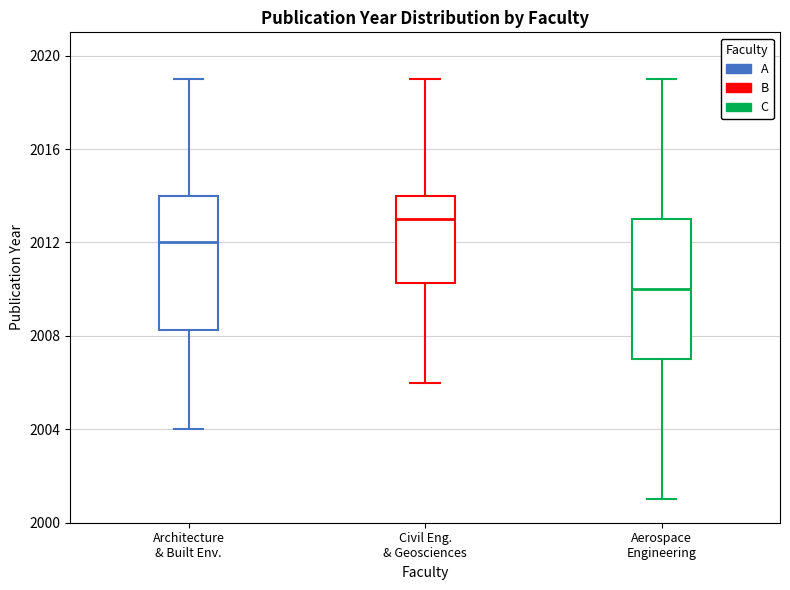

Reading left to right, read every box against the y-axis: the position of its median line, the range the box covers, and the ends of its whiskers. The values are not printed on the chart, so give them approximately, as read against the axis.

Architecture & Built Env.: median 2012.0, box 2008.5 to 2014.0, whiskers 2004.0 to 2019.0
Civil Eng. & Geosciences: median 2013.0, box 2010.5 to 2014.0, whiskers 2006.0 to 2019.0
Aerospace Engineering: median 2010.0, box 2007.0 to 2013.0, whiskers 2001.0 to 2019.0